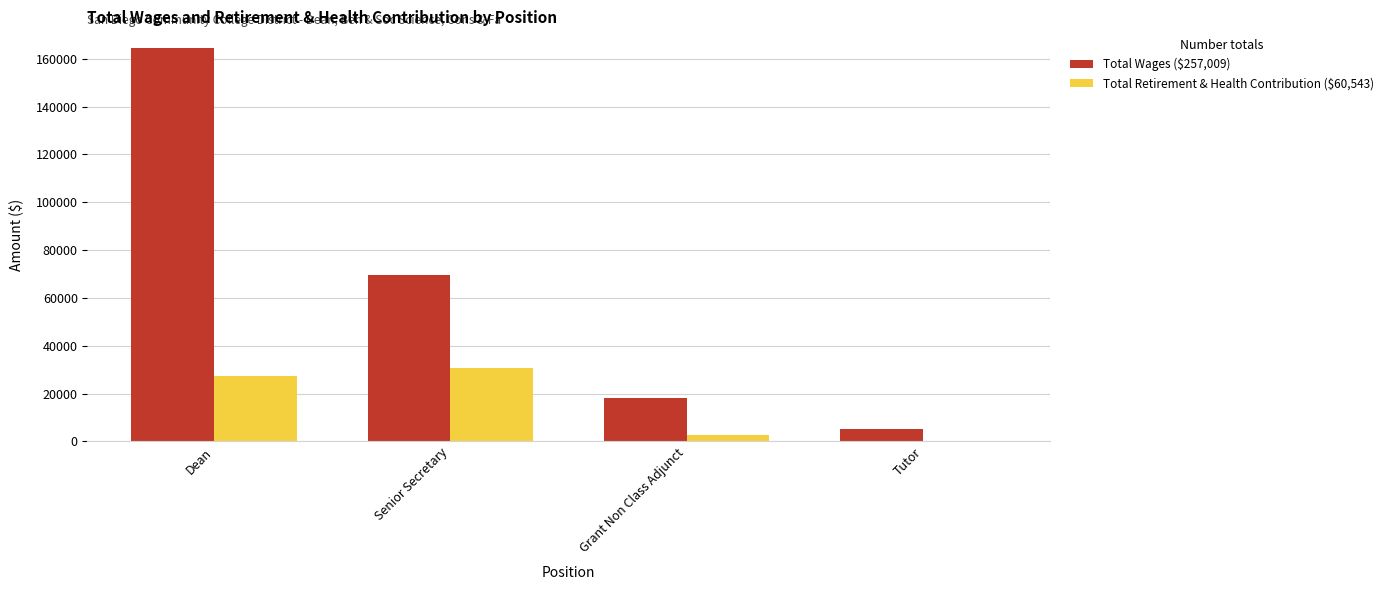

At which category is the sum across all series the highest?

Dean